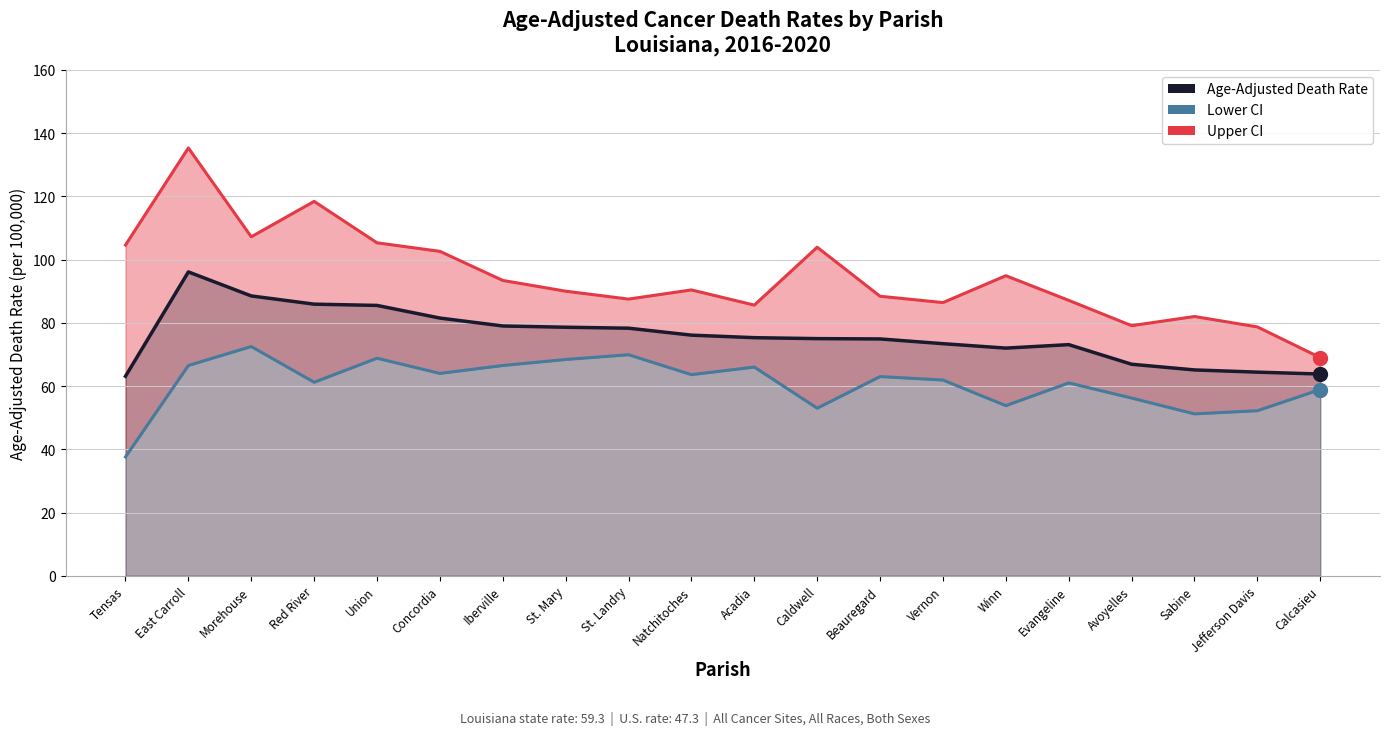

What is the total value across all series at Concordia?

248.1